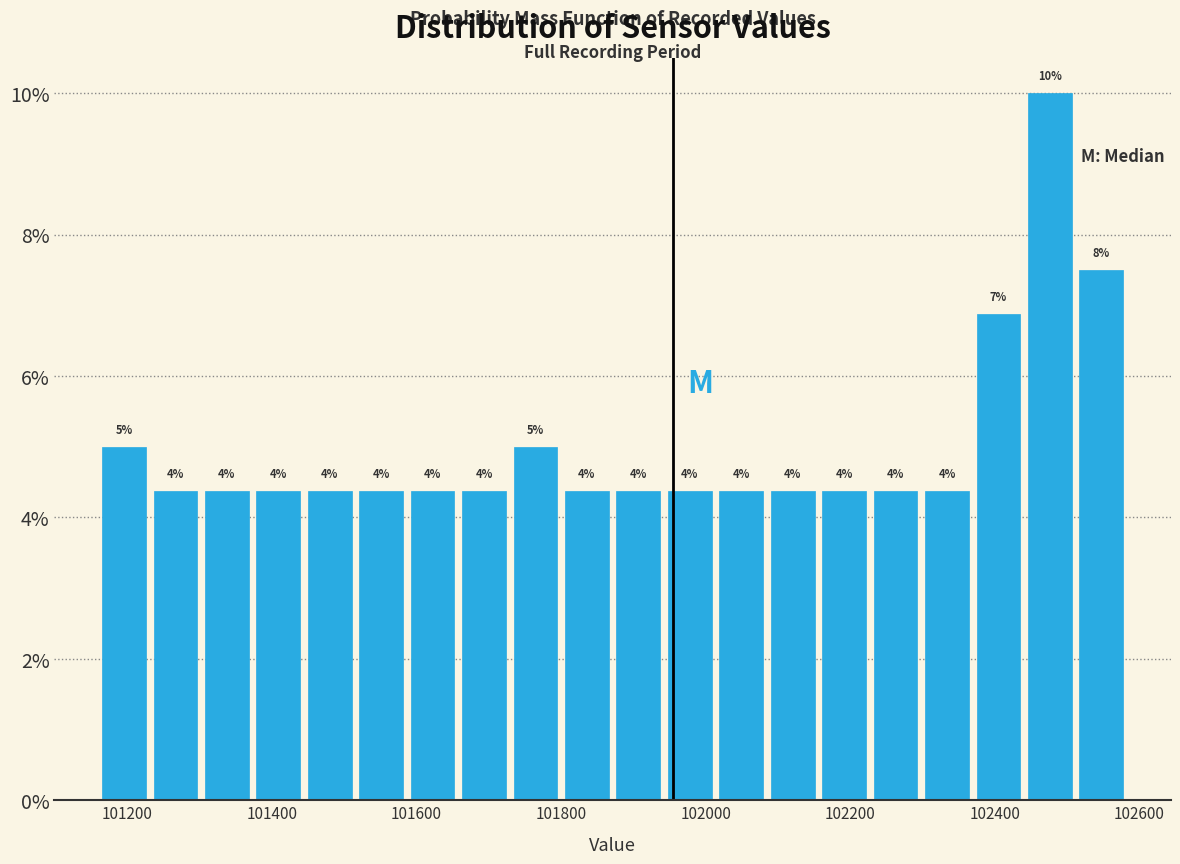

Read against the x-axis, roughly where is the centre of the tallest bar?

102480